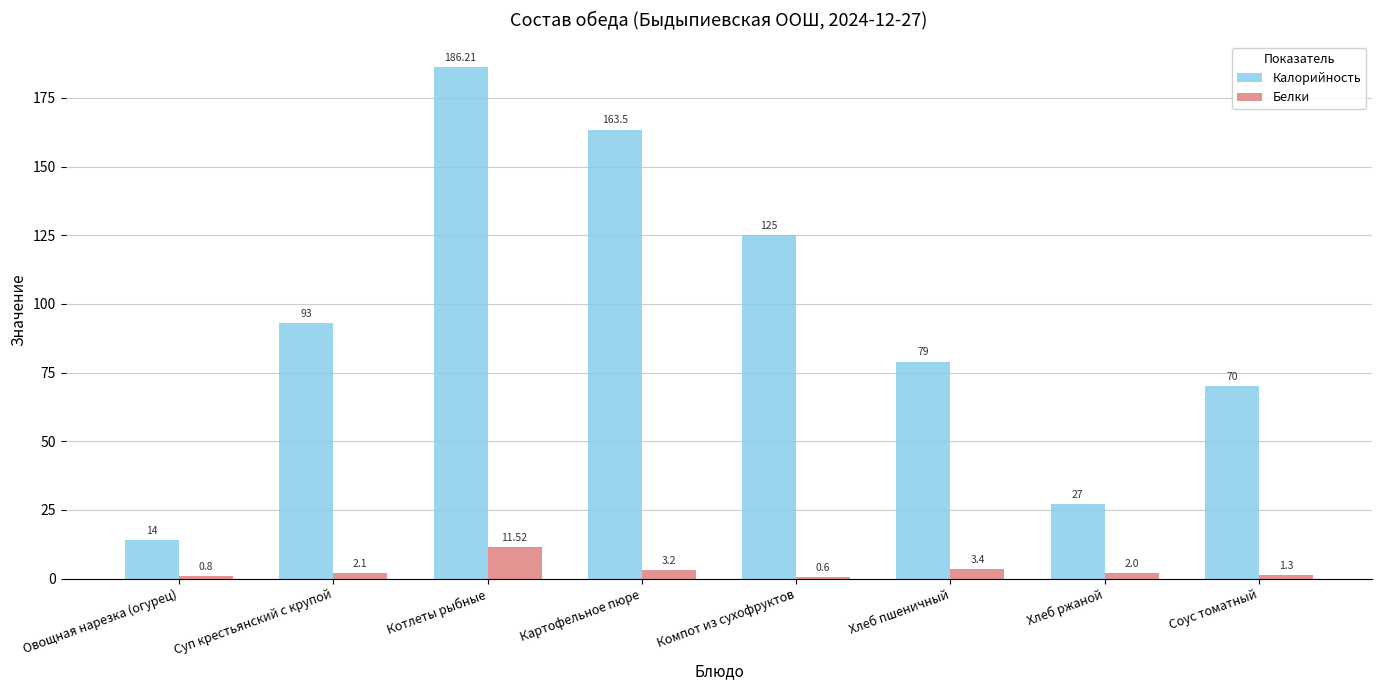

What is the average value of the Калорийность series?

94.7